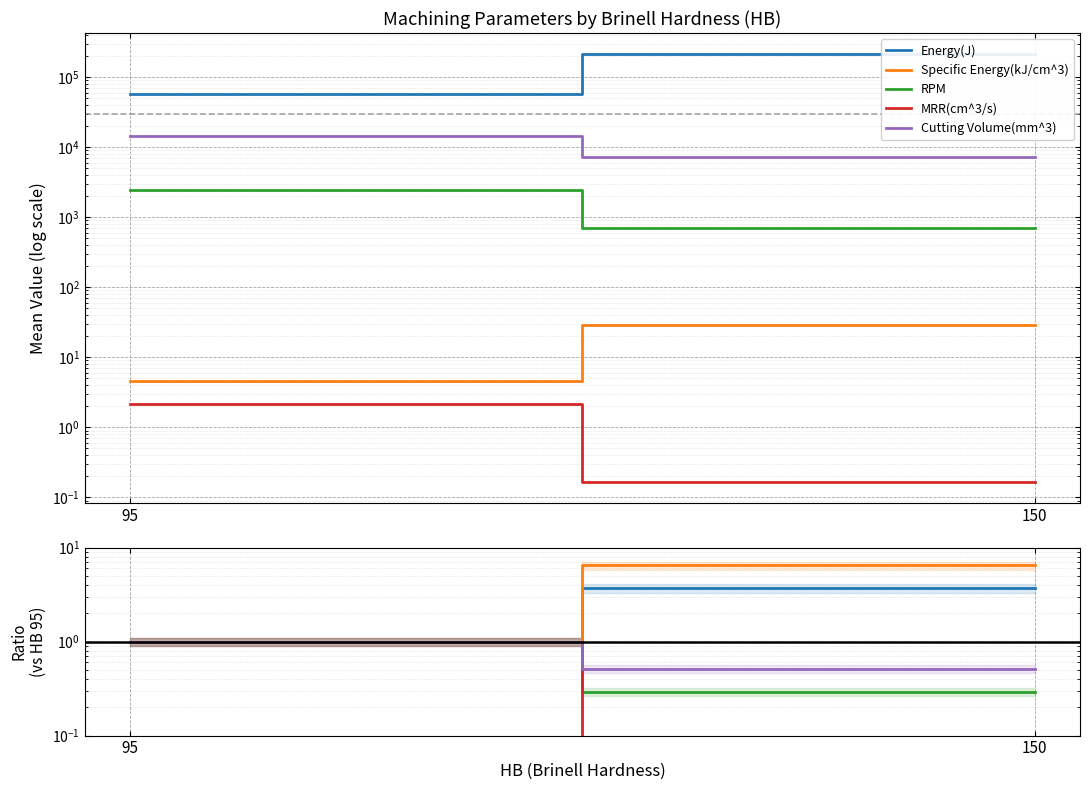

The Cutting Volume(mm^3) series shows 0.5 at 150. True or false?

True